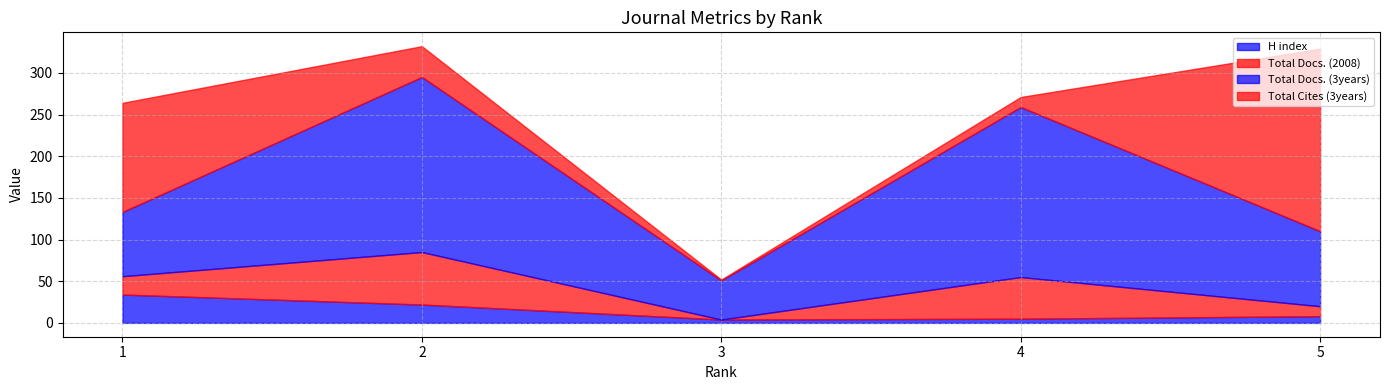

How many values in the Total Docs. (2008) series are below 22?

2